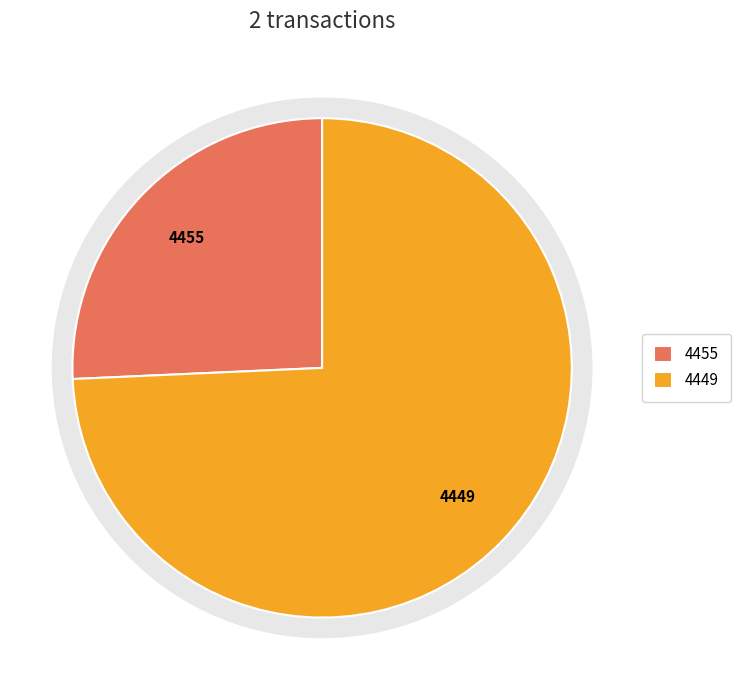

Approximately how many times larger is the value at 4449 compared to 4455?

2.9